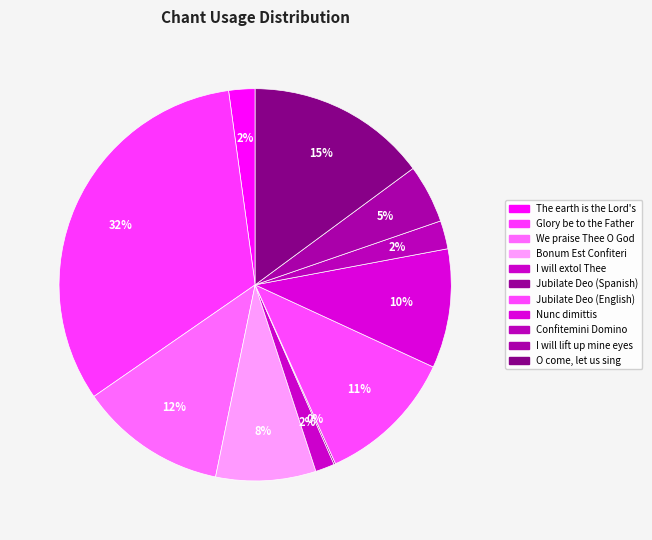

Is the sum of O come, let us sing and Jubilate Deo (Spanish) greater than half?

No